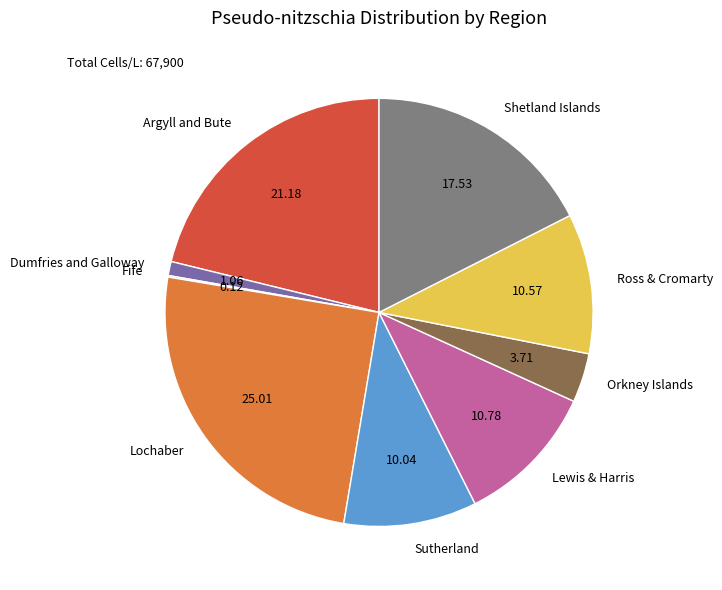

Does Sutherland account for over 50% of the chart?

No